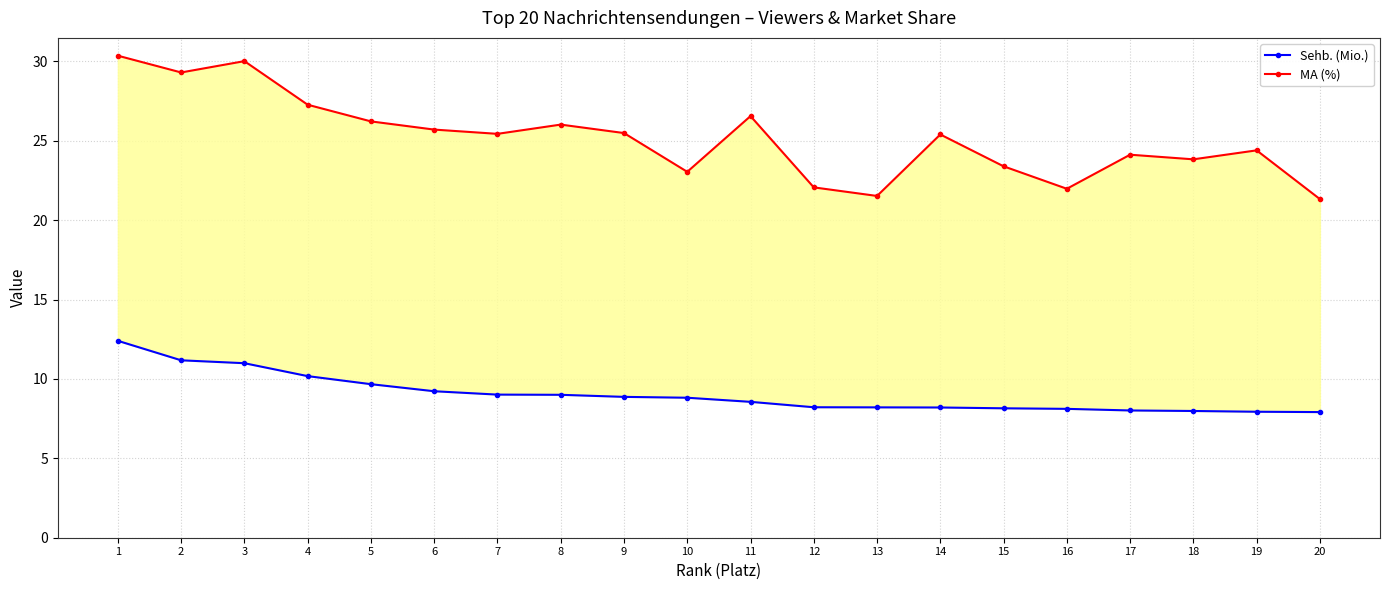

What is the difference between the maximum and minimum values in the MA (%) series?

9.0